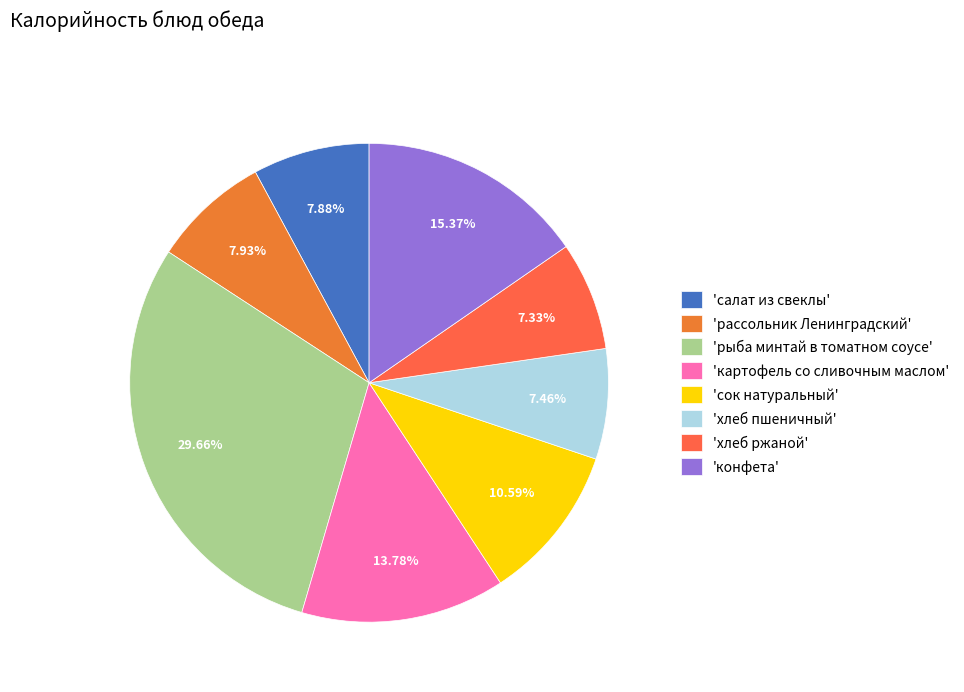

To the nearest percent, what is the average slice percentage?

12%